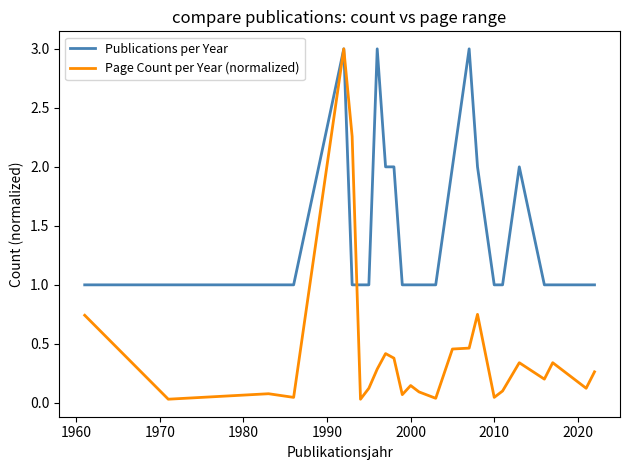

What is the difference between the second highest and minimum values in the Publications per Year series?

2.0